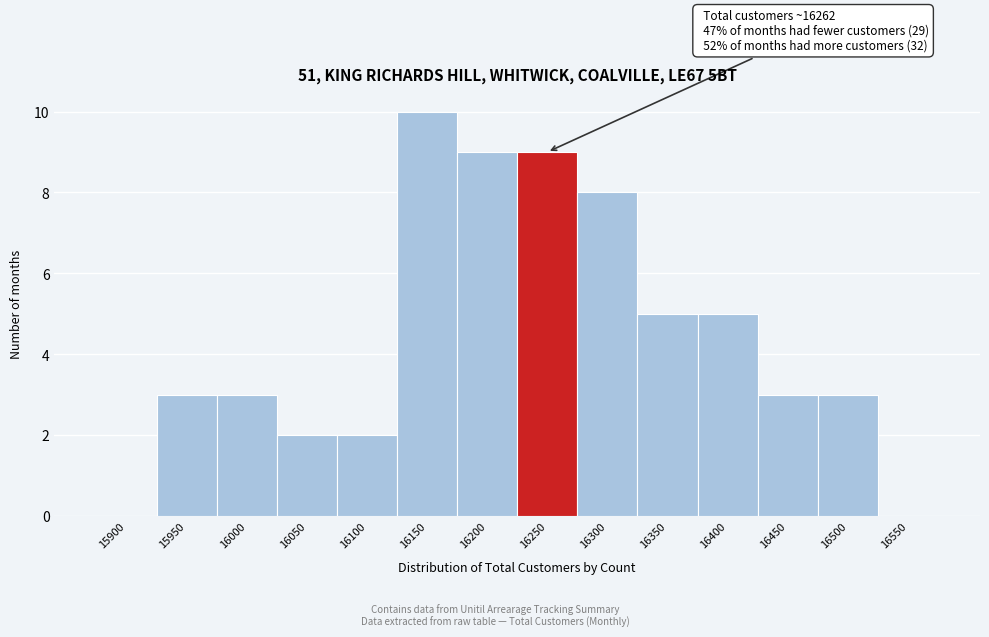

Reading left to right, what are all the values shown in this chart?

15900=0	15950=3	16000=3	16050=2	16100=2	16150=10	16200=9	16250=9	16300=8	16350=5	16400=5	16450=3	16500=3	16550=0